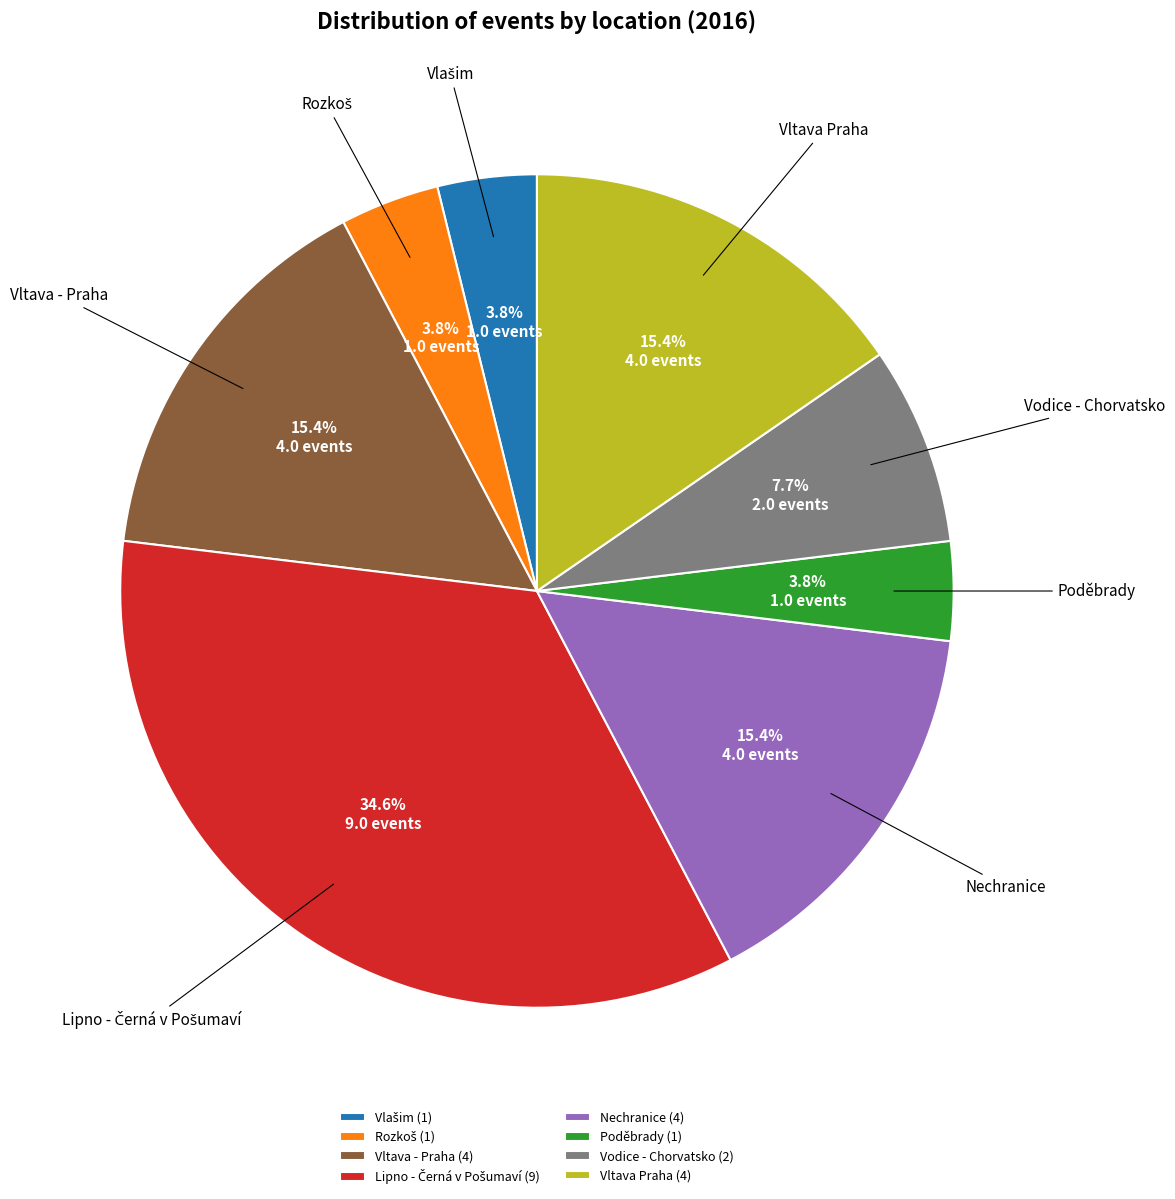

What percentage is NOT represented by Vodice - Chorvatsko?

92.3%